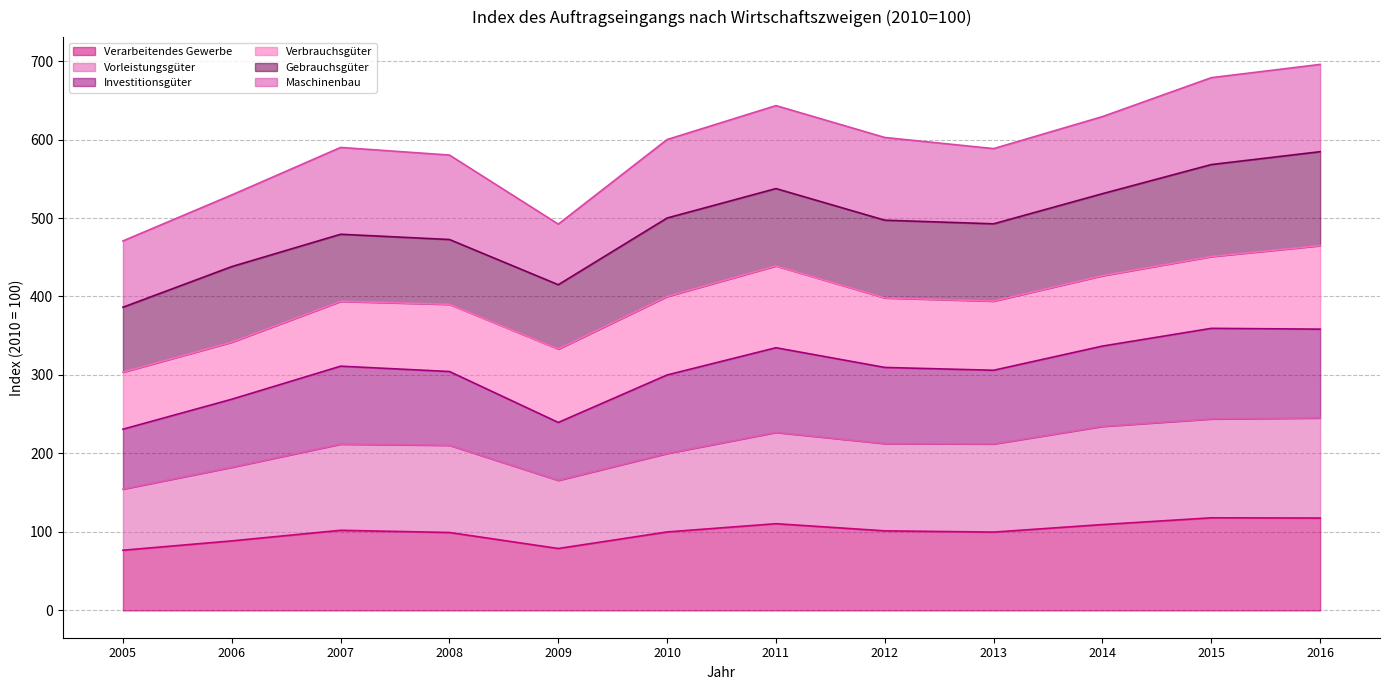

Between 2013 and 2010, which is larger?

2010